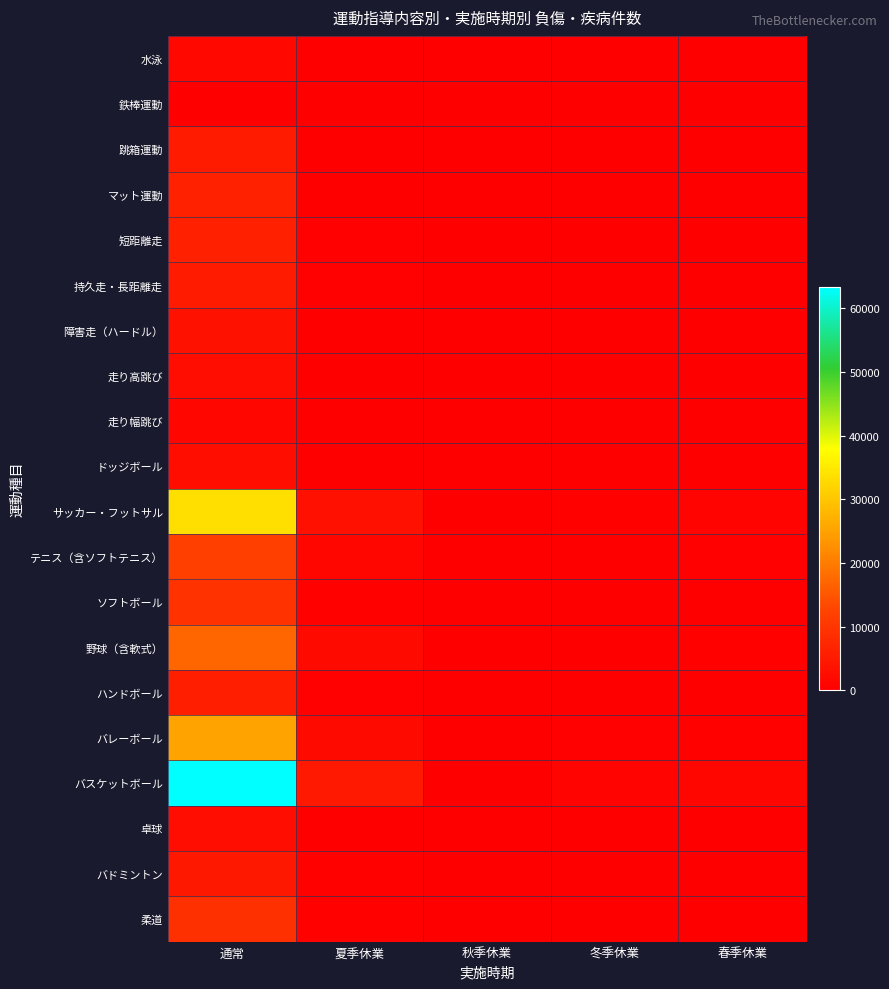

Which series has the largest range (max minus min)?

バスケットボール